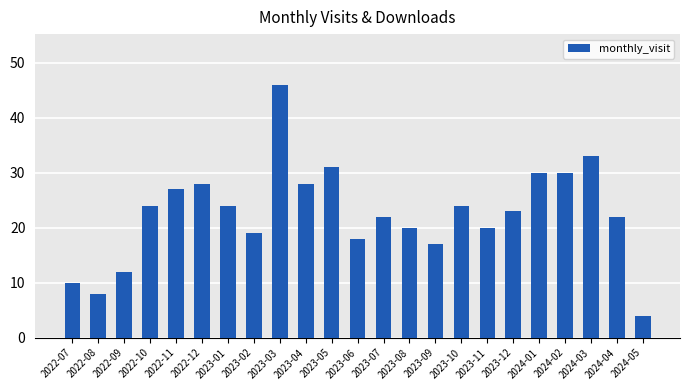

How many series are shown in this chart?

1